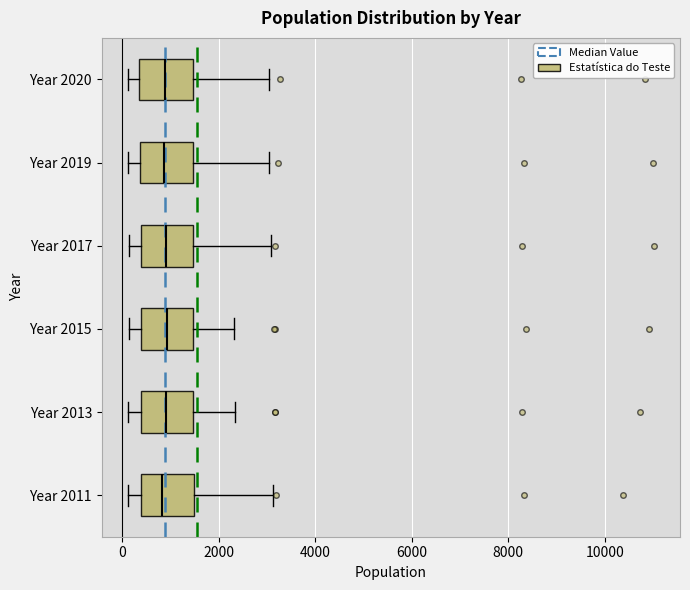

Reading bottom to top, read every box against the x-axis: the position of its median line, the range the box covers, and the ends of its whiskers. The values are not printed on the chart, so give them approximately, as read against the axis.

Year 2011: median 800, box 400 to 1400, whiskers 200 to 3200
Year 2013: median 1000, box 400 to 1400, whiskers 200 to 2400
Year 2015: median 1000, box 400 to 1400, whiskers 200 to 2400
Year 2017: median 800, box 400 to 1400, whiskers 200 to 3000
Year 2019: median 800, box 400 to 1400, whiskers 200 to 3000
Year 2020: median 800, box 400 to 1400, whiskers 200 to 3000